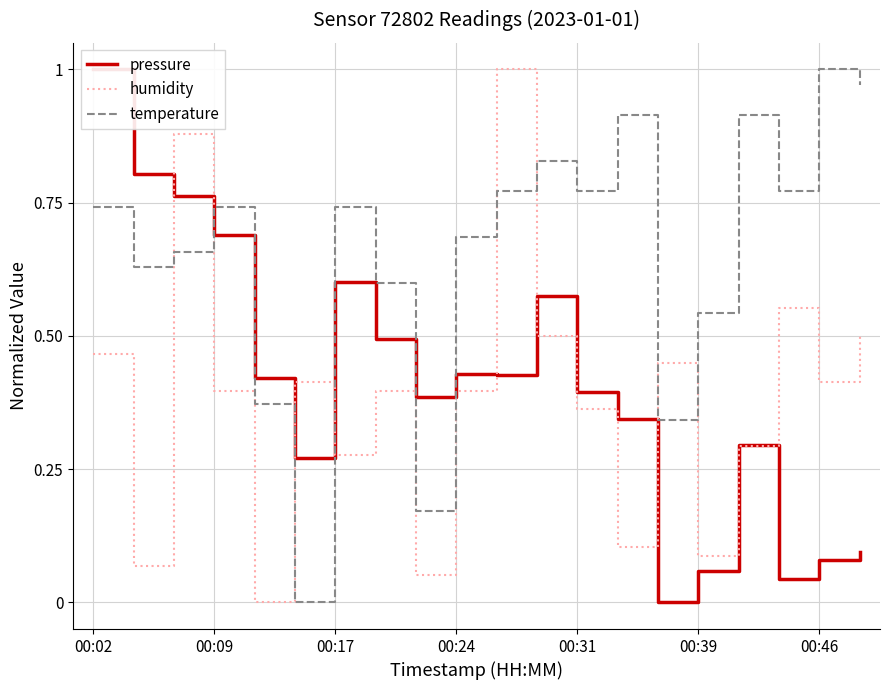

How many categories are shown in the chart?

20